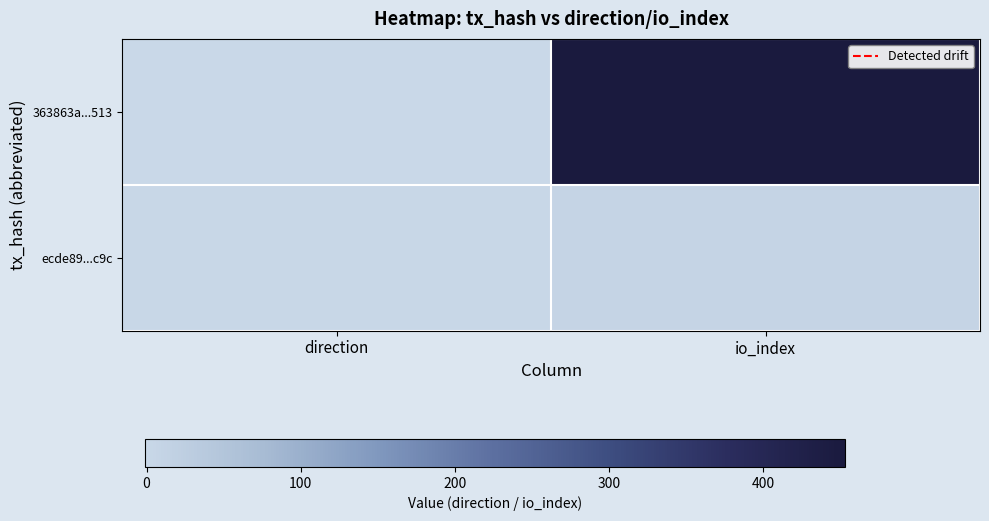

Between direction and io_index, which series saw the biggest shift?

363863a...513